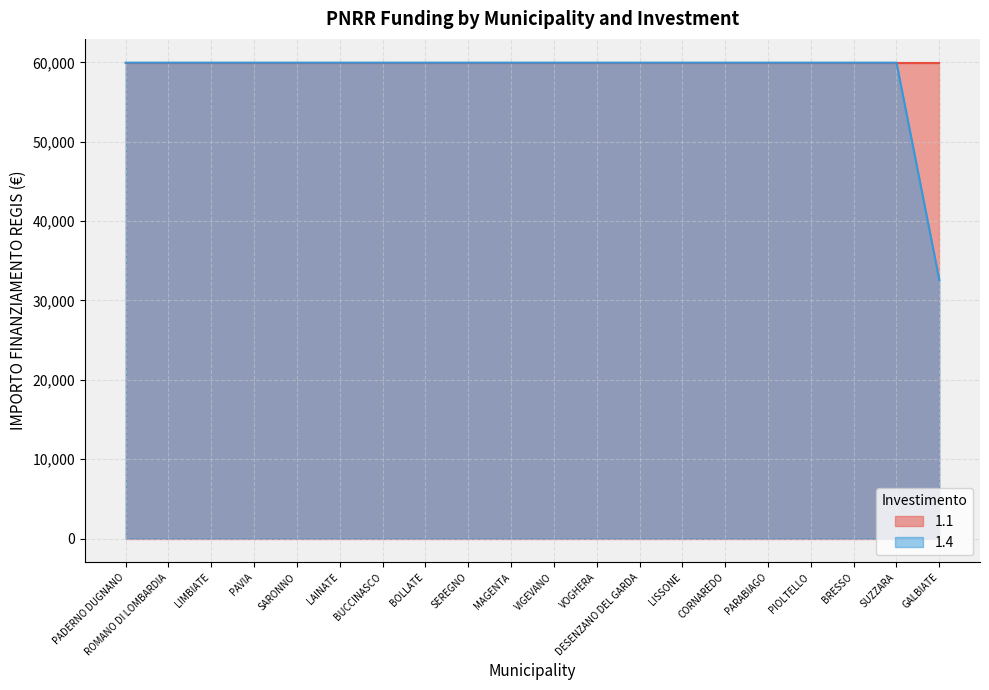

What is the label of the 13th point from the right?

BOLLATE